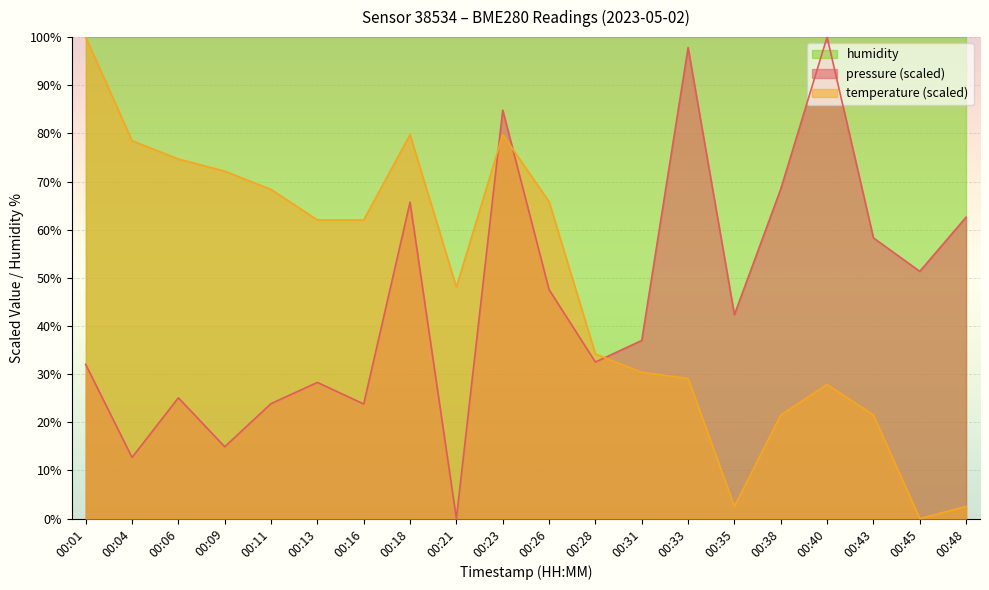

What is the spread (max minus min) of values at 00:33?

70.9